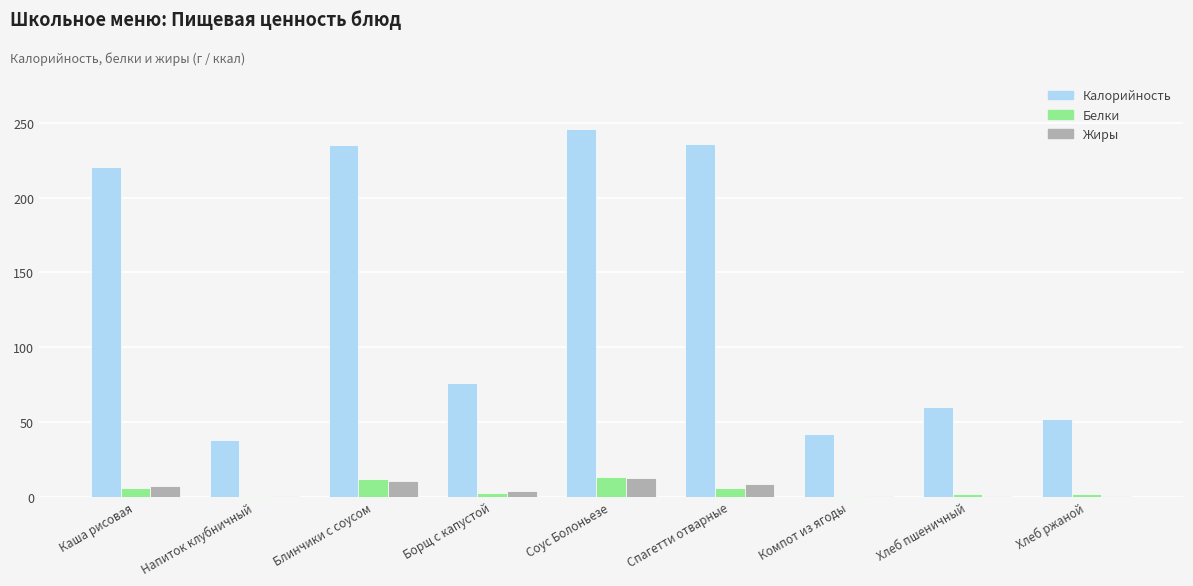

What is the highest value of the Калорийность series?

245.6